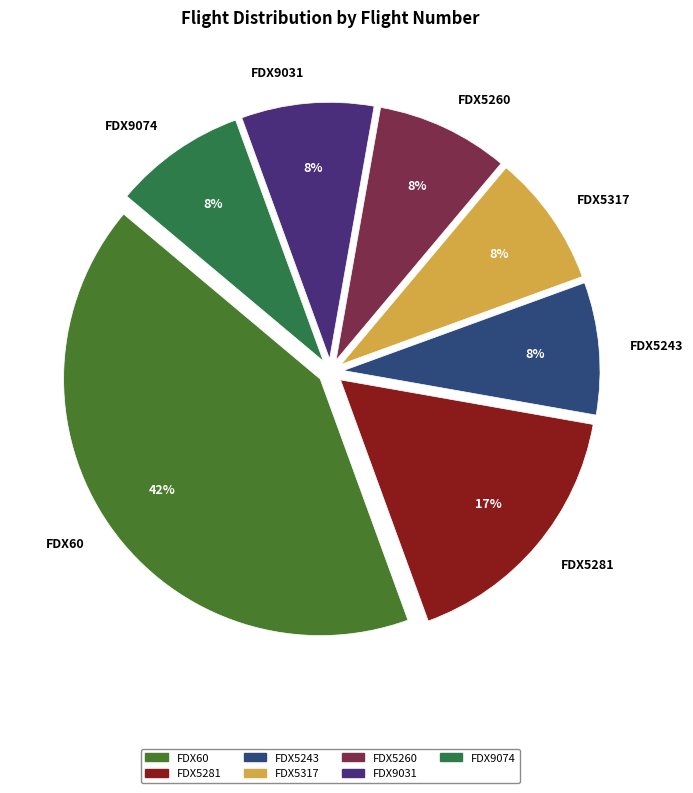

To the nearest percent, what is the difference between the FDX5281 and FDX60 slice percentages?

25%